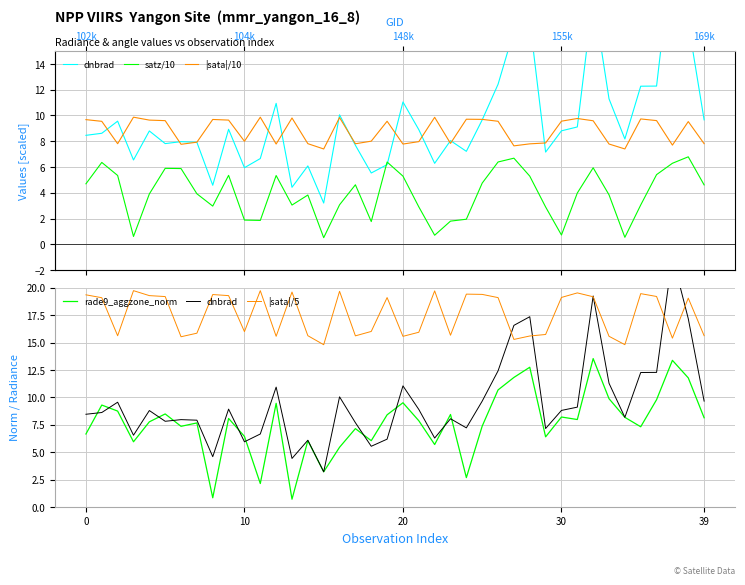

At which category is the sum across all series the highest?

32